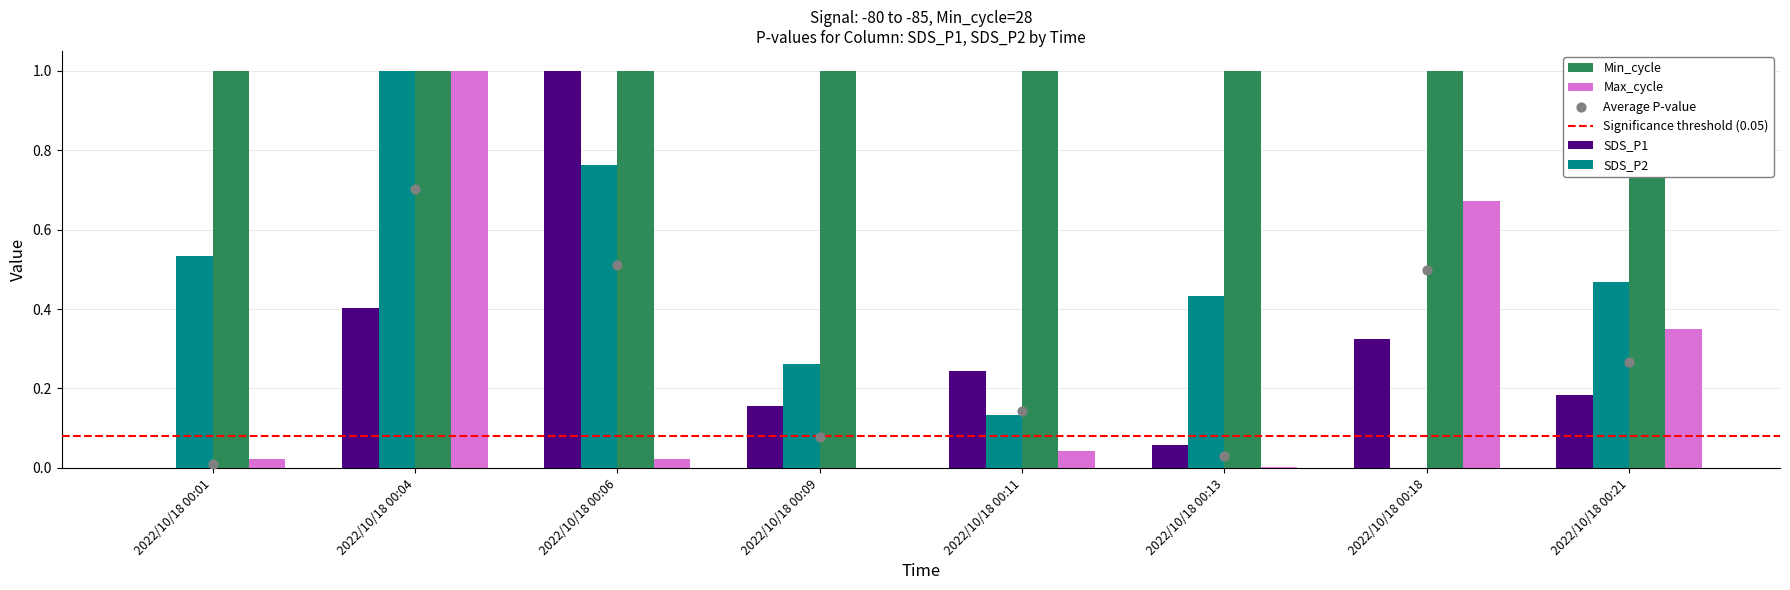

Which series reaches the minimum Y coordinate?

SDS_P1